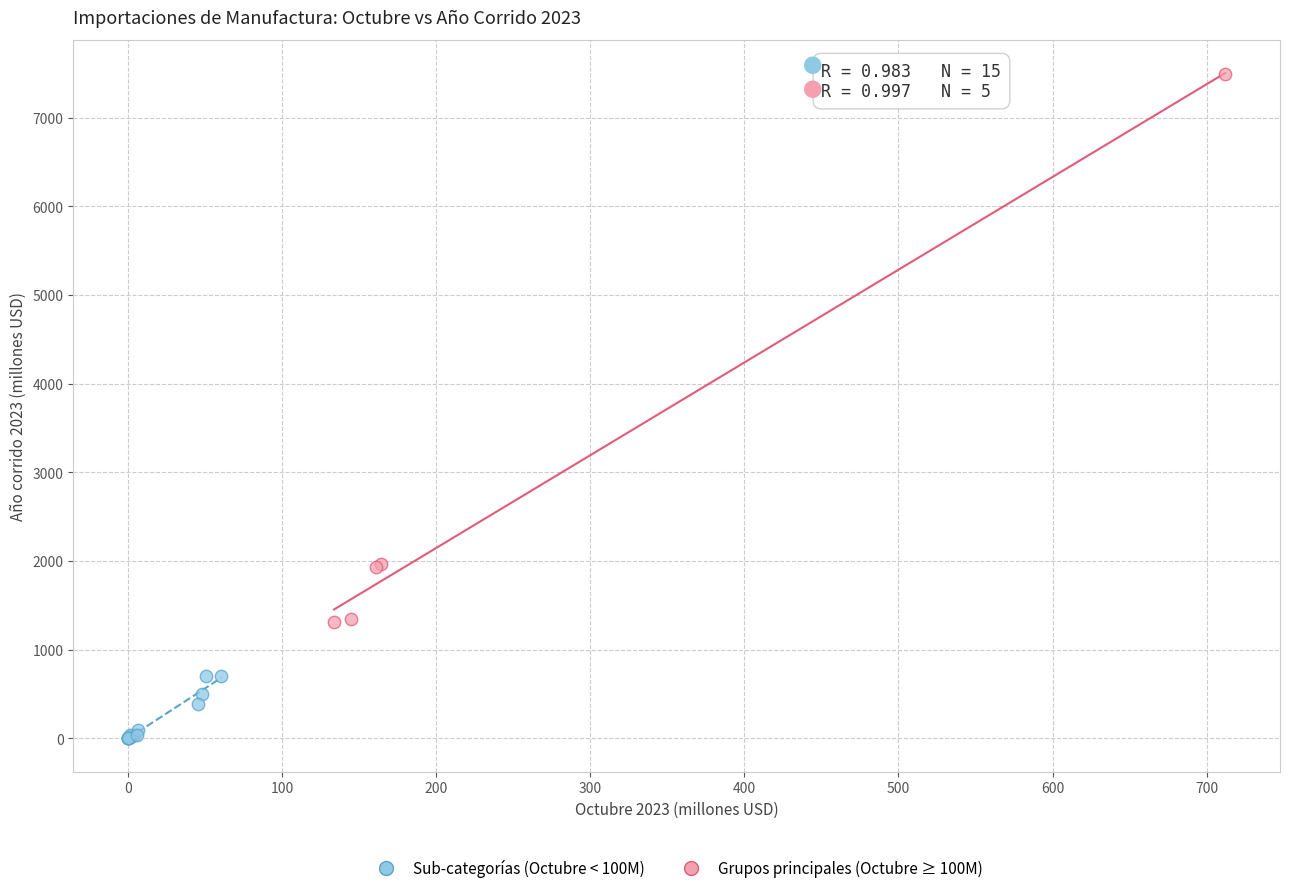

Which series reaches the minimum Y coordinate?

Sub-categorías (Octubre < 100M)